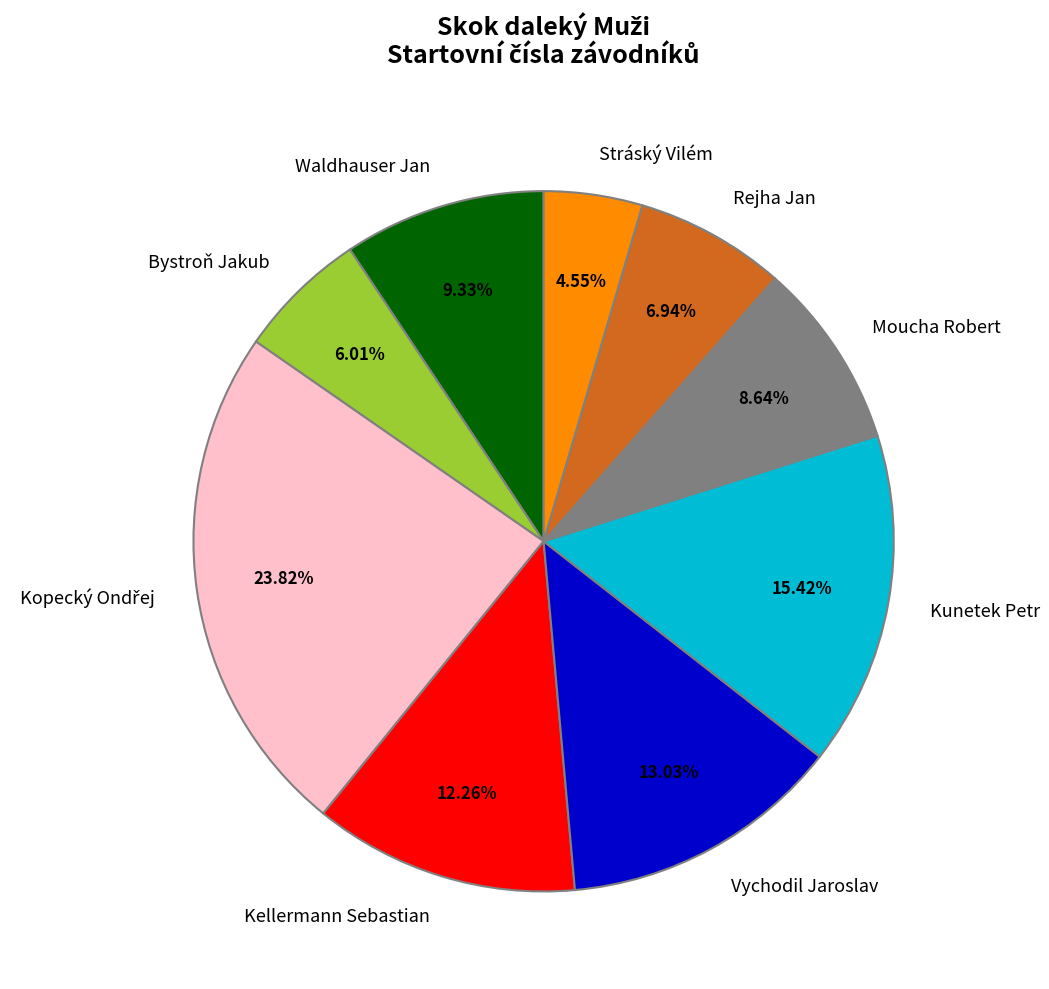

To the nearest percent, what is the combined percentage of Kunetek Petr and Kellermann Sebastian?

28%